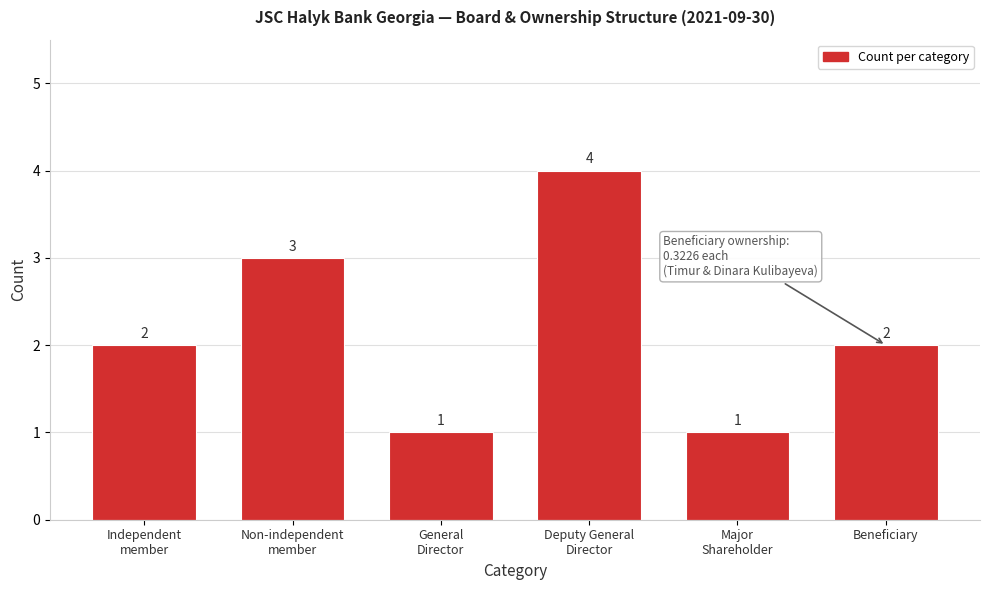

Reading right to left, what are all the values shown in this chart?

2	1	4	1	3	2